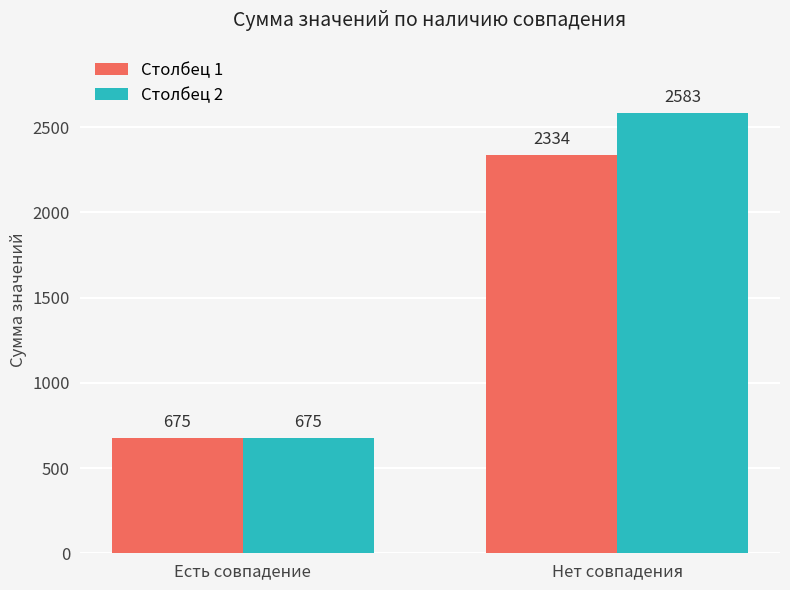

What position from the right is Есть совпадение?

2